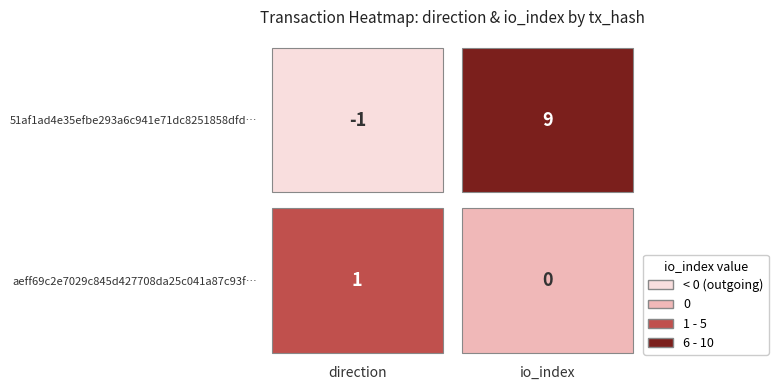

Reading right to left, extract all data points from this chart.

51af1ad4e35efbe293a6c941e71dc8251858dfd: 9	-1
aeff69c2e7029c845d427708da25c041a87c93f: 0	1